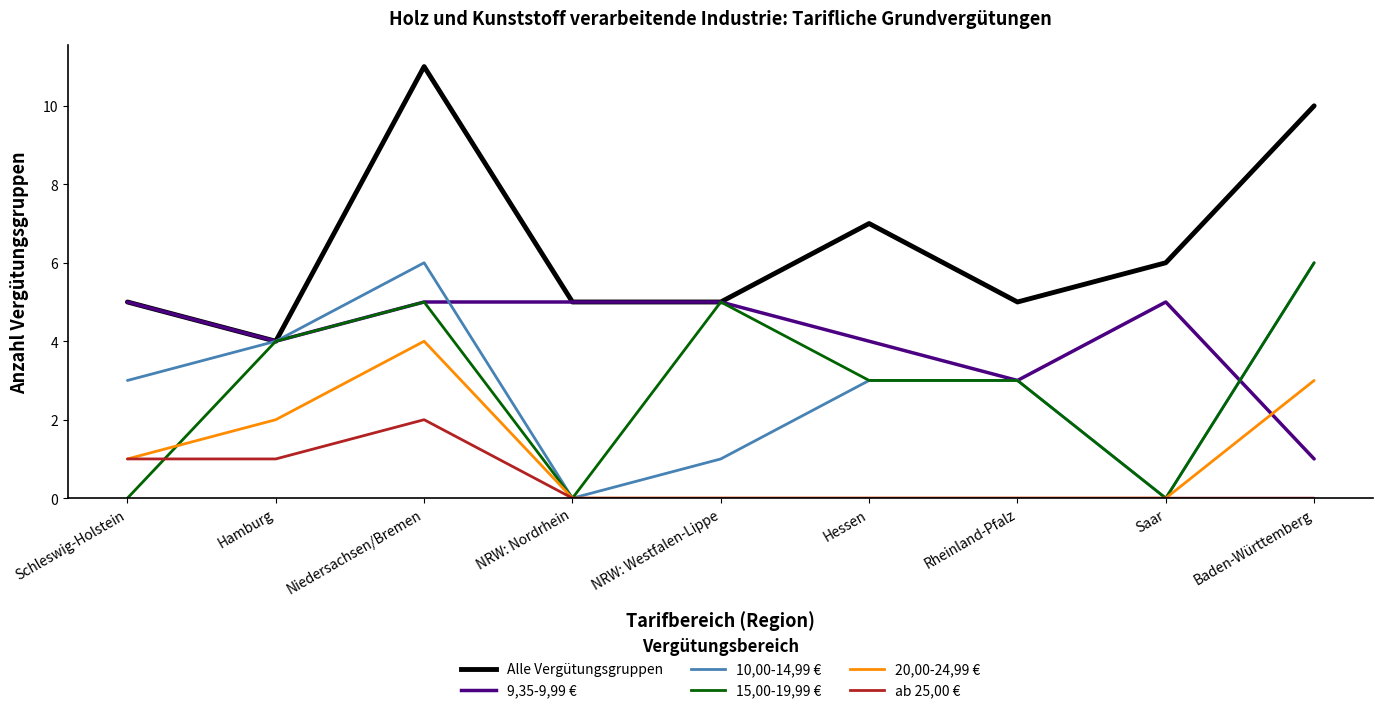

Reading right to left, list all the values displayed in this chart.

Alle Vergütungsgruppen: Baden-Württemberg=10	Saar=6	Rheinland-Pfalz=5	Hessen=7	NRW: Westfalen-Lippe=5	NRW: Nordrhein=5	Niedersachsen/Bremen=11	Hamburg=4	Schleswig-Holstein=5
9,35-9,99 €: Baden-Württemberg=1	Saar=5	Rheinland-Pfalz=3	Hessen=4	NRW: Westfalen-Lippe=5	NRW: Nordrhein=5	Niedersachsen/Bremen=5	Hamburg=4	Schleswig-Holstein=5
10,00-14,99 €: Baden-Württemberg=6	Saar=0	Rheinland-Pfalz=3	Hessen=3	NRW: Westfalen-Lippe=1	NRW: Nordrhein=0	Niedersachsen/Bremen=6	Hamburg=4	Schleswig-Holstein=3
15,00-19,99 €: Baden-Württemberg=6	Saar=0	Rheinland-Pfalz=3	Hessen=3	NRW: Westfalen-Lippe=5	NRW: Nordrhein=0	Niedersachsen/Bremen=5	Hamburg=4	Schleswig-Holstein=0
20,00-24,99 €: Baden-Württemberg=3	Saar=0	Rheinland-Pfalz=0	Hessen=0	NRW: Westfalen-Lippe=0	NRW: Nordrhein=0	Niedersachsen/Bremen=4	Hamburg=2	Schleswig-Holstein=1
ab 25,00 €: Baden-Württemberg=0	Saar=0	Rheinland-Pfalz=0	Hessen=0	NRW: Westfalen-Lippe=0	NRW: Nordrhein=0	Niedersachsen/Bremen=2	Hamburg=1	Schleswig-Holstein=1